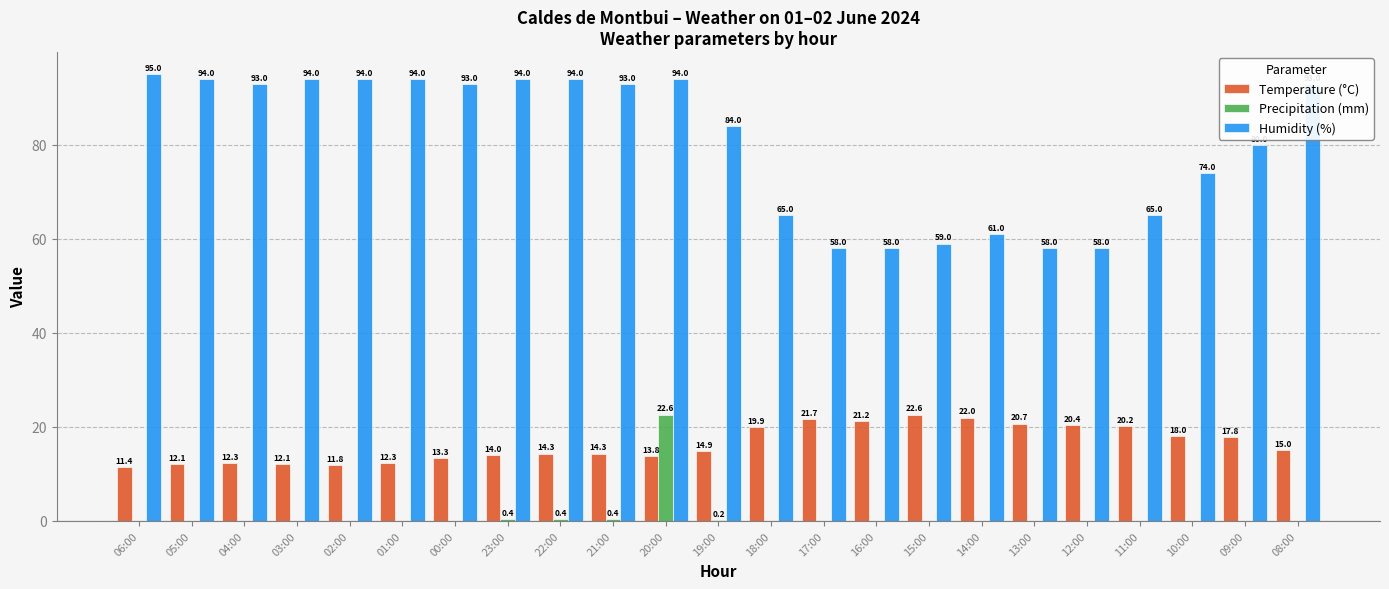

What are all the series names shown in the legend?

Temperature (°C), Precipitation (mm), Humidity (%)